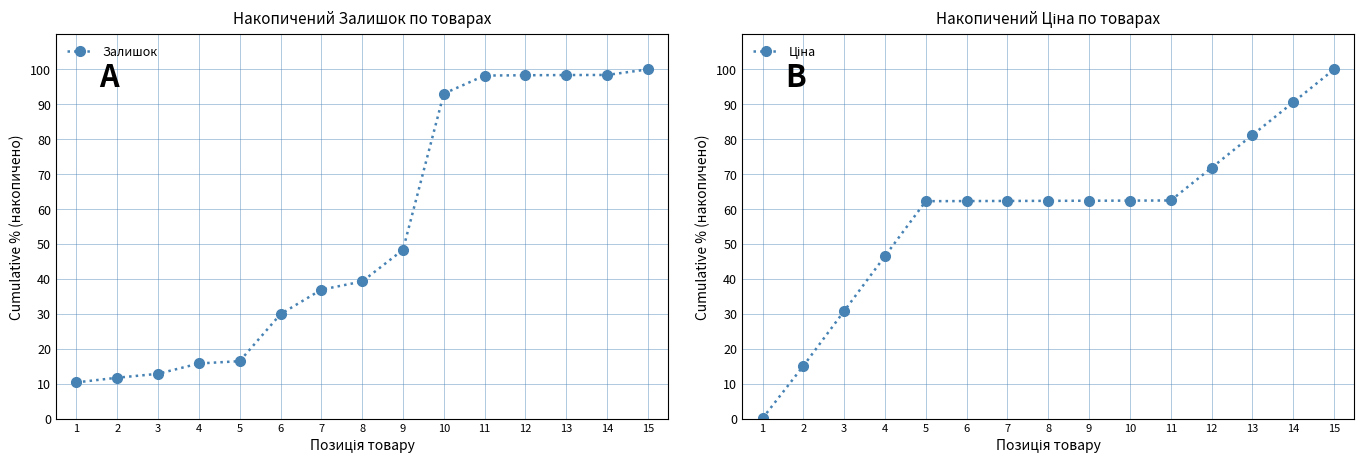

What is the value of the Залишок point at the 7th from the left?

36.9